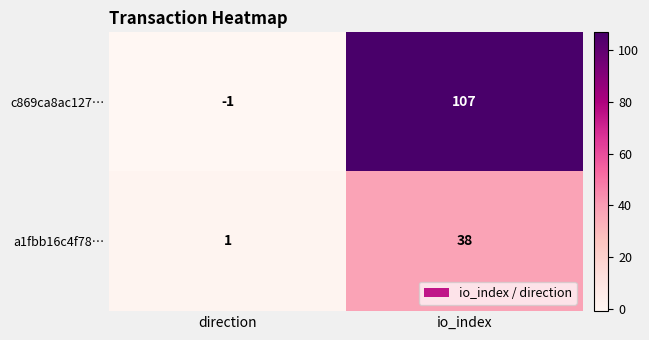

The value of a1fbb16c4f78… at direction is 1. True or false?

True